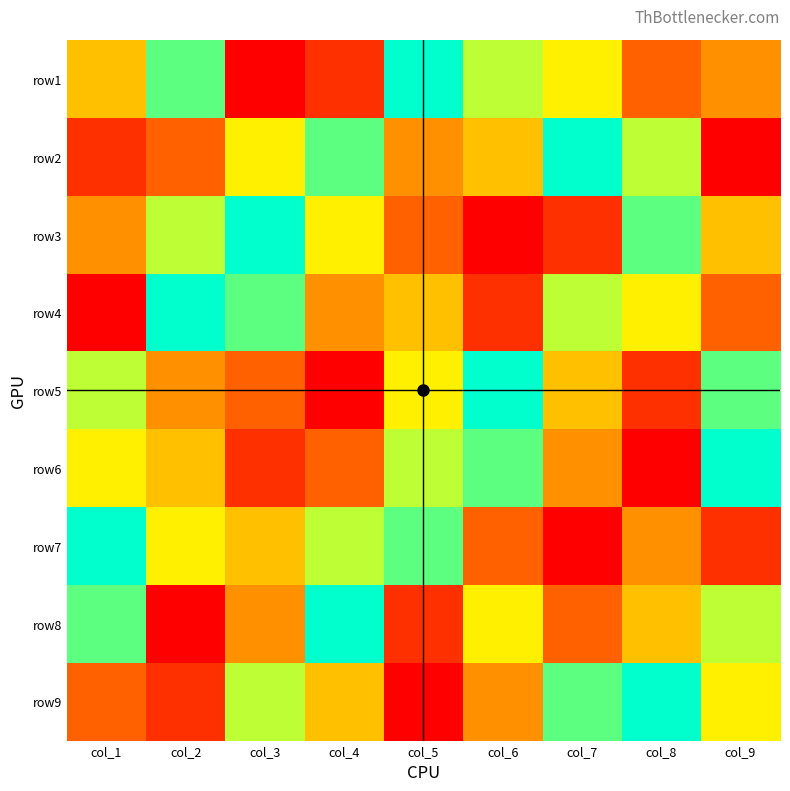

At how many categories does at least one series exceed 4?

9